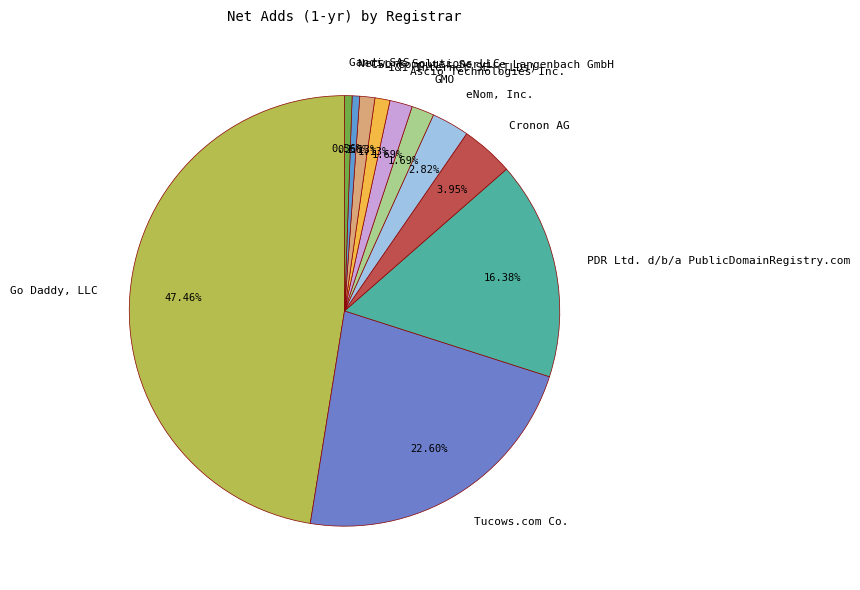

Between GMO and CSL Computer Service Langenbach GmbH, which is larger?

GMO